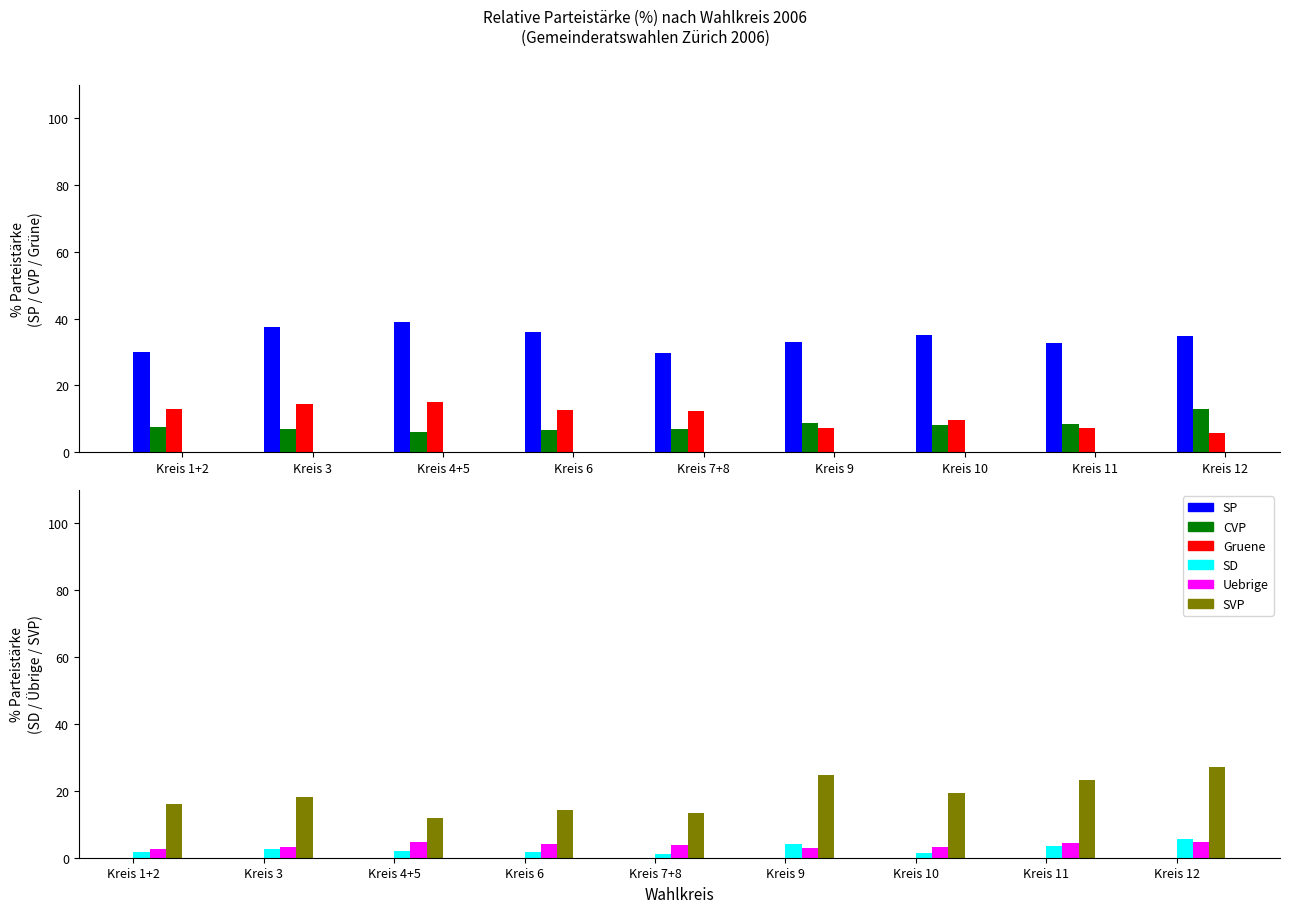

Reading left to right, extract all data points from this chart.

SP: 30.1	37.5	38.9	35.9	29.8	33.0	35.2	32.7	34.8
CVP: 7.7	7.1	6.0	6.6	6.9	8.9	8.3	8.5	13.0
Gruene: 13.1	14.3	14.9	12.6	12.3	7.2	9.7	7.3	5.8
SD: 1.7	2.6	2.1	1.6	1.2	4.2	1.5	3.6	5.5
Uebrige: 2.6	3.3	4.8	4.1	3.9	2.8	3.3	4.3	4.7
SVP: 16.2	18.2	11.9	14.4	13.5	24.8	19.5	23.2	27.0